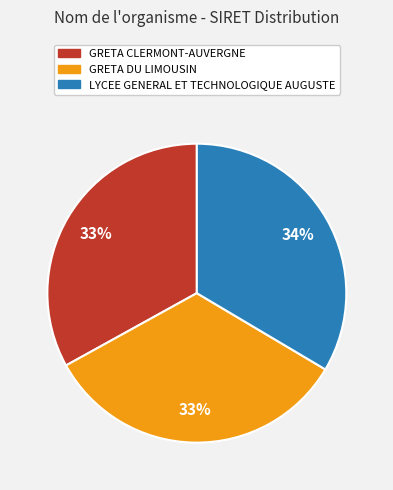

Does GRETA CLERMONT-AUVERGNE account for over 50% of the chart?

No